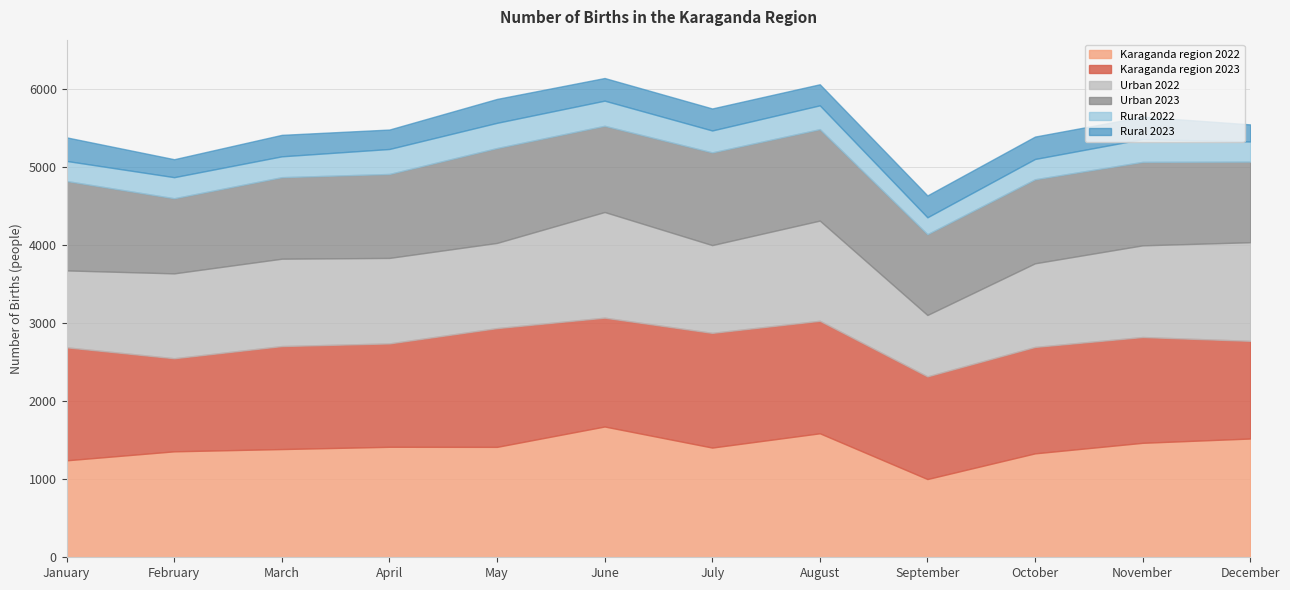

What is the sum of the Urban 2023 values at October and August?

2247